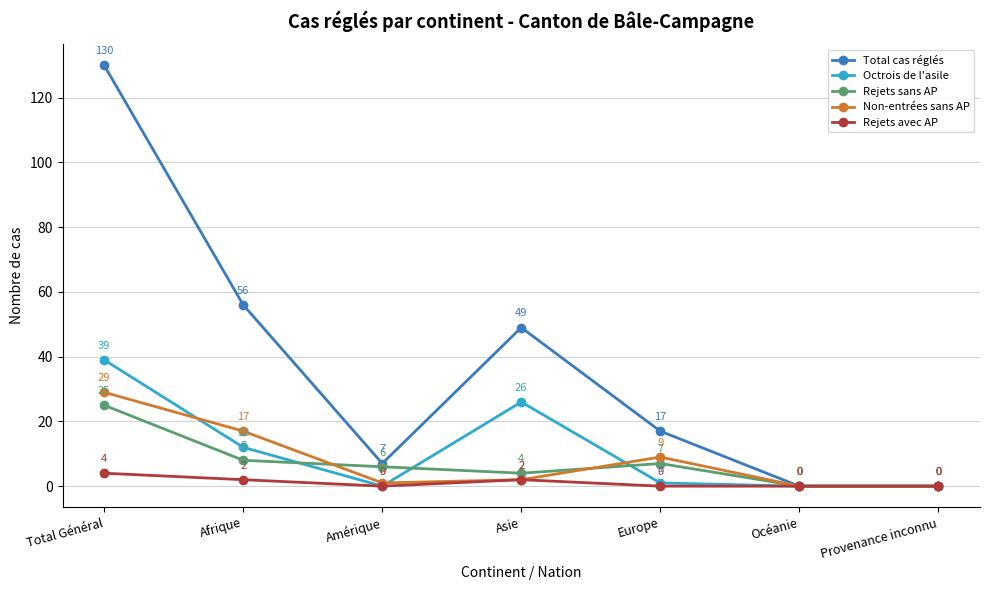

Is the value of Octrois de l'asile at Océanie greater than the value of Total cas réglés at Asie?

No